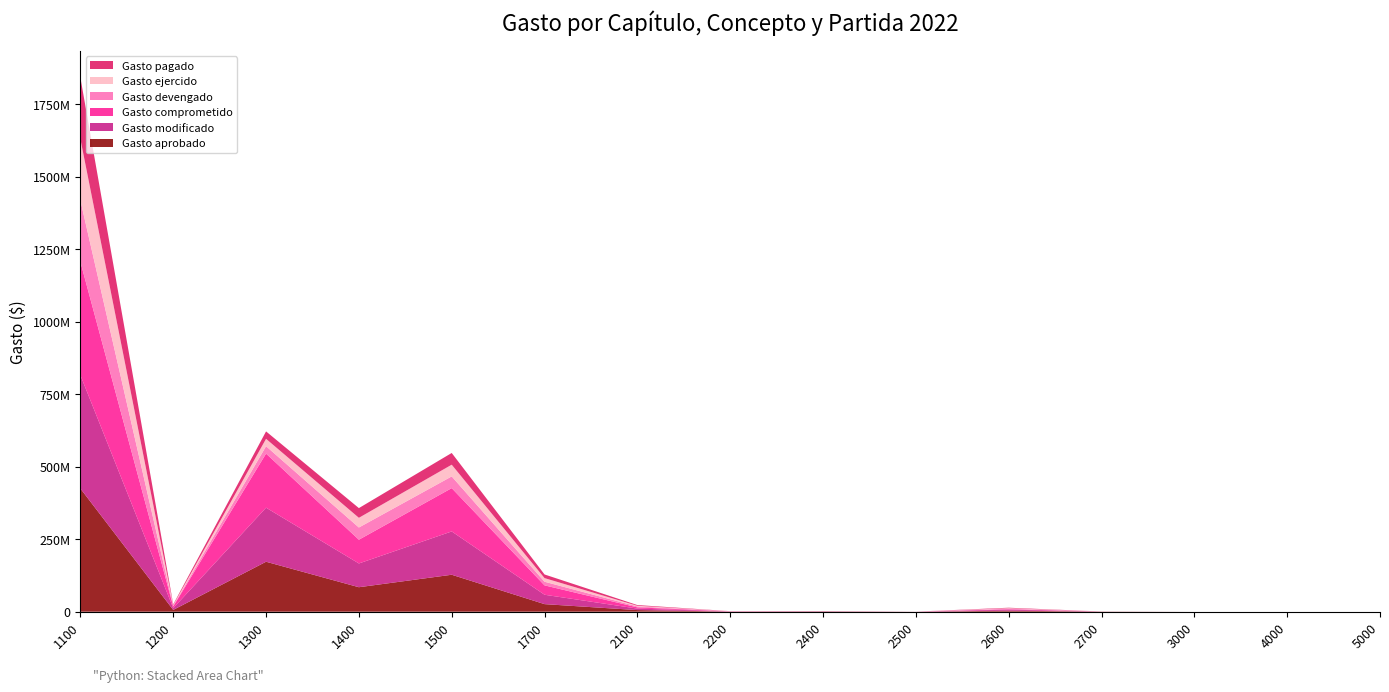

Reading left to right, extract all data points from this chart.

Gasto aprobado: 424520951.0	6168505.0	172217000.0	84394696.0	127400545.0	26099730.0	5568399.0	487308.0	984299.0	151630.0	3454477.0	590000.0	0.0	0.0	0.0
Gasto modificado: 390589314.1	6049326.1	186351430.4	81870903.2	149271880.0	32355579.4	5149002.5	487853.2	610303.7	151630.0	3454477.0	193339.2	0.0	0.0	0.0
Gasto comprometido: 390589314.1	6049326.1	186351430.4	81870903.2	149271880.0	32355579.4	4210796.2	232996.6	96778.9	1981.7	1700433.5	2763.2	0.0	0.0	0.0
Gasto devengado: 211736298.6	2320630.0	25503303.9	42093239.3	40388159.7	12508873.9	3093829.8	232996.6	96778.9	1981.7	1700433.5	2763.2	0.0	0.0	0.0
Gasto ejercido: 211736298.6	2316014.8	25503303.9	33439686.2	40388159.7	12508873.9	2424900.5	232451.4	96779.8	1981.7	1700433.3	2763.2	0.0	0.0	0.0
Gasto pagado: 211736298.6	2316014.8	25503303.9	33439686.2	40388159.7	12508873.9	2424900.5	232451.4	96779.8	1981.7	1700433.3	2763.2	0.0	0.0	0.0